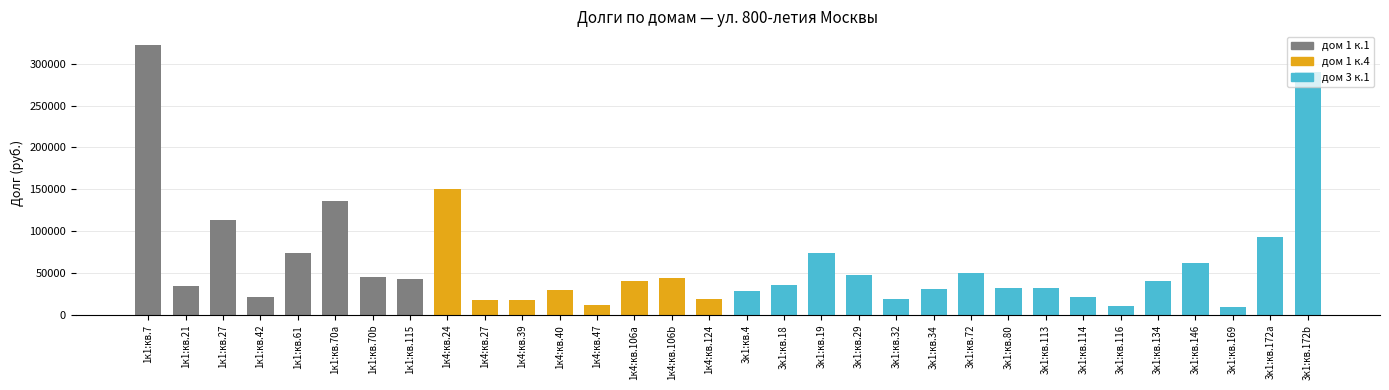

At which category does the chart reach its peak across all series?

1к1:кв.7